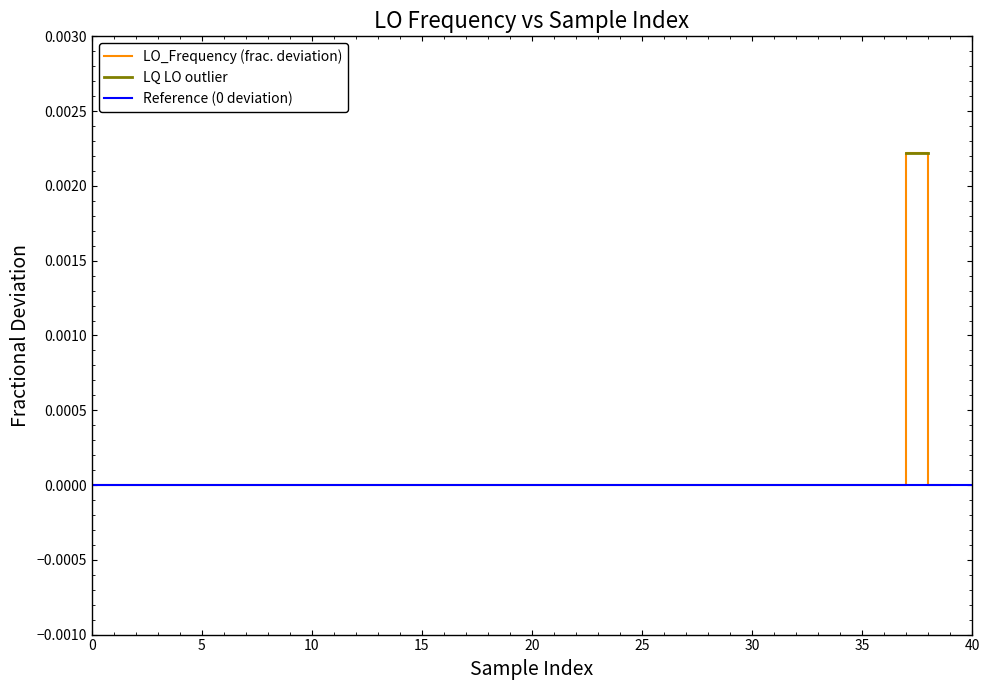

True or false: the data shows -0.0 at 17.

False